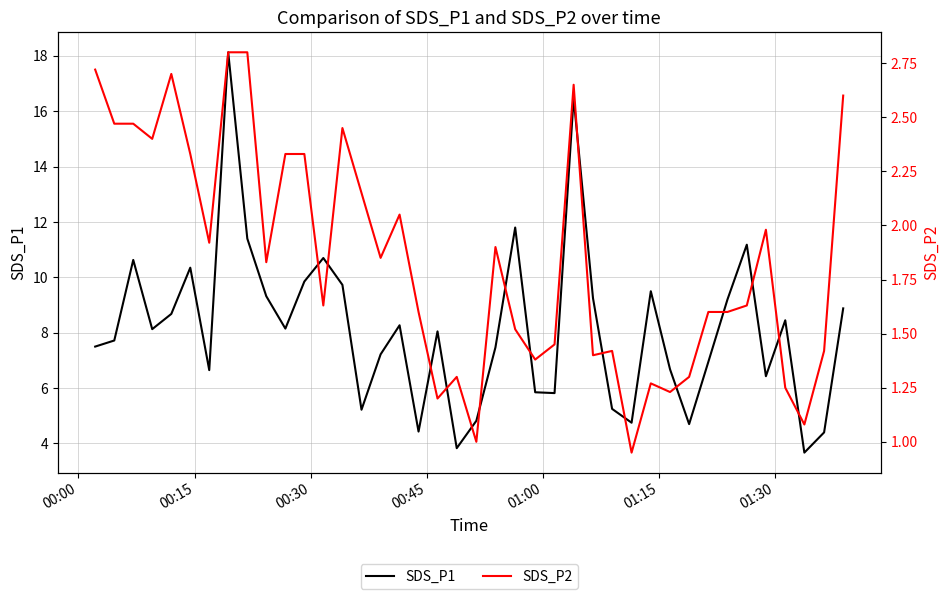

True or false: SDS_P2 and SDS_P1 cross at least once.

False